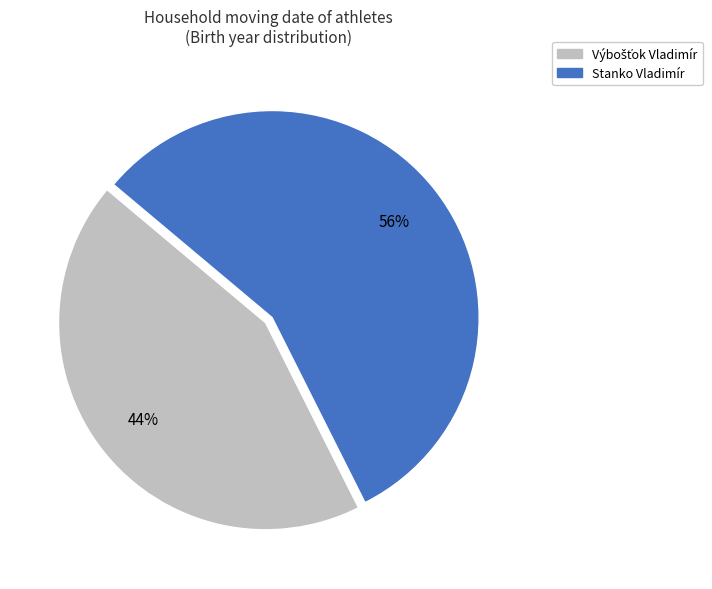

To the nearest percent, what is the average slice percentage?

50%